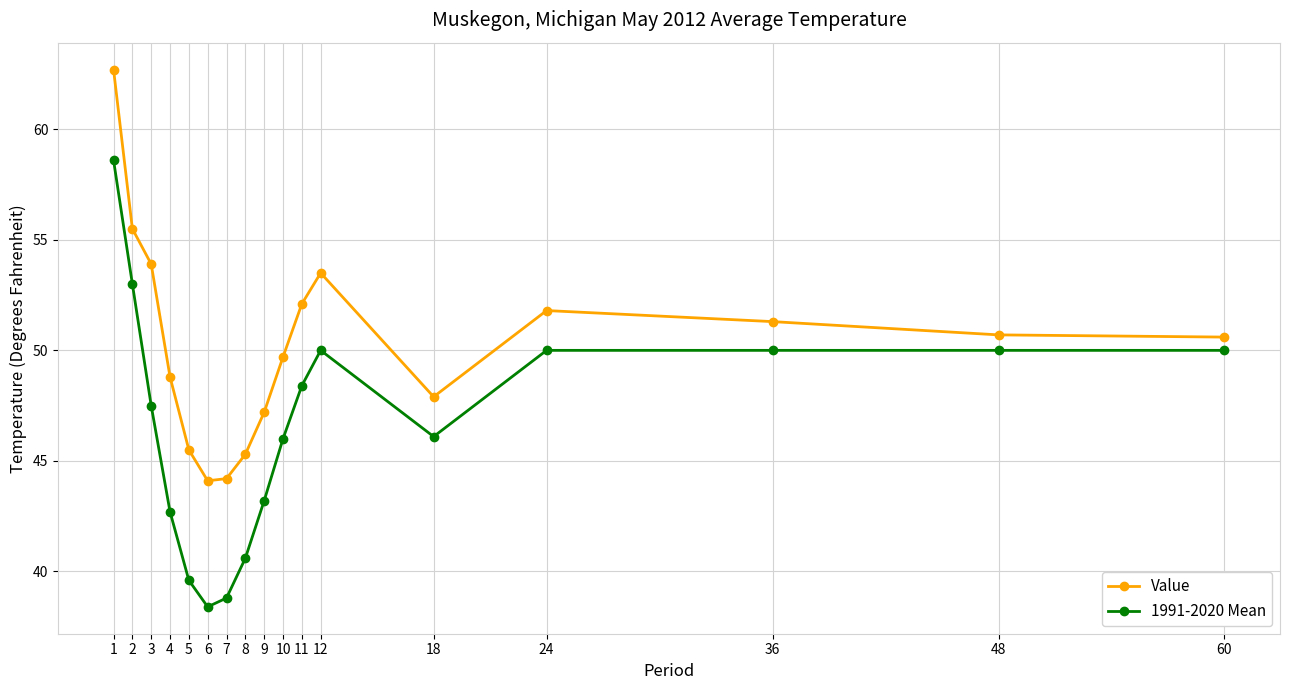

True or false: 1991-2020 Mean has a value of 47.5 at 3.

True